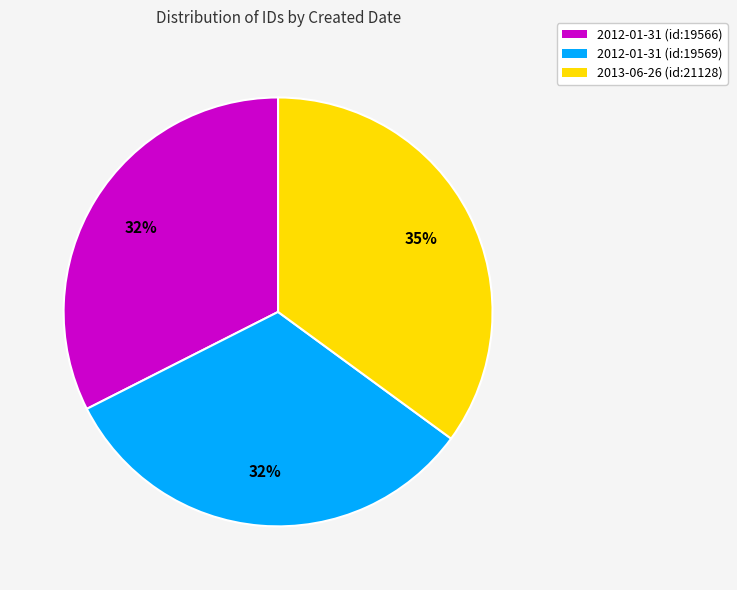

To the nearest percent, what is the difference between the largest and smallest slice percentages?

3%